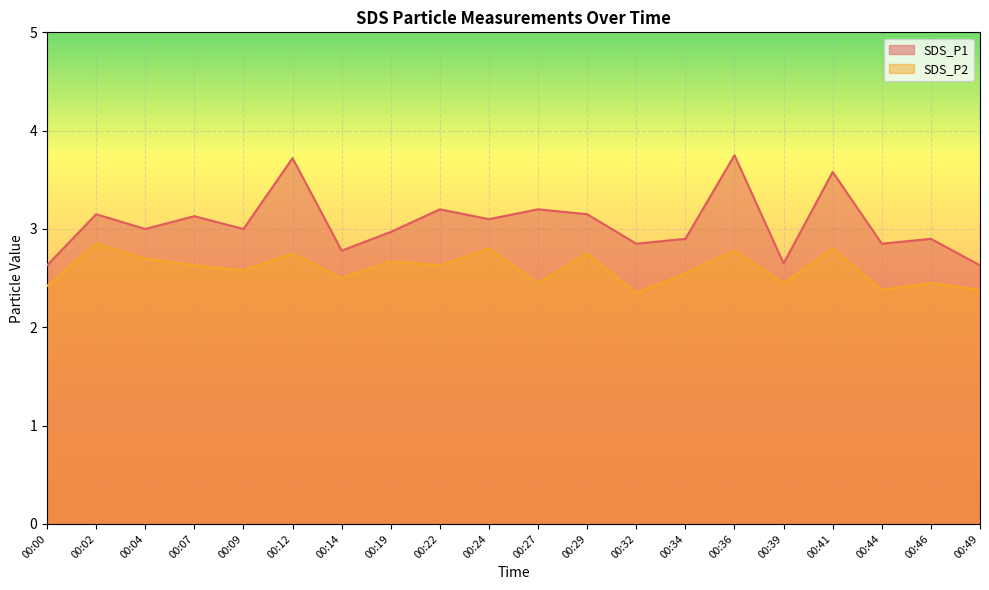

Rank the categories by SDS_P2 value from highest to lowest.

00:02, 00:24, 00:41, 00:36, 00:12, 00:29, 00:04, 00:19, 00:07, 00:22, 00:09, 00:34, 00:14, 00:27, 00:39, 00:46, 00:00, 00:44, 00:49, 00:32